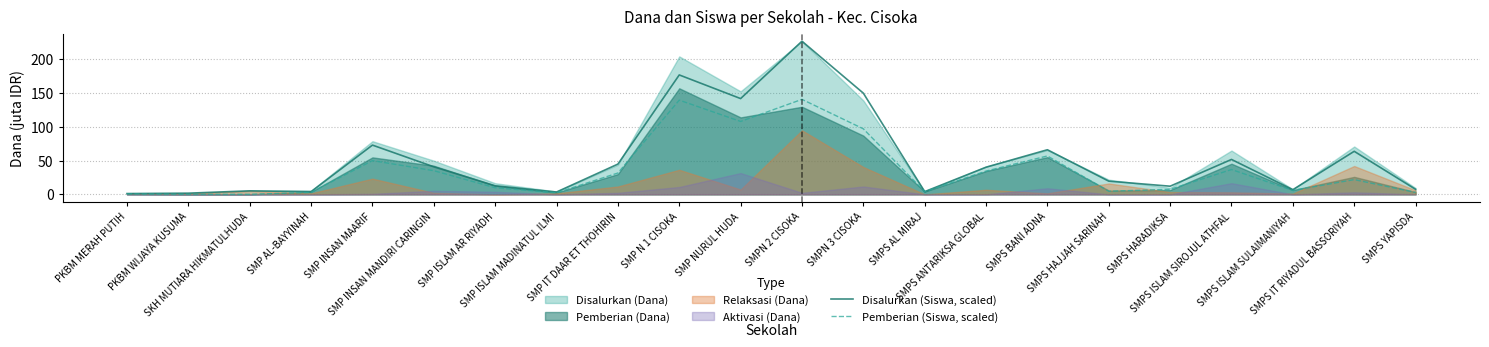

What is the difference between the highest and lowest values at PKBM MERAH PUTIH?

0.6